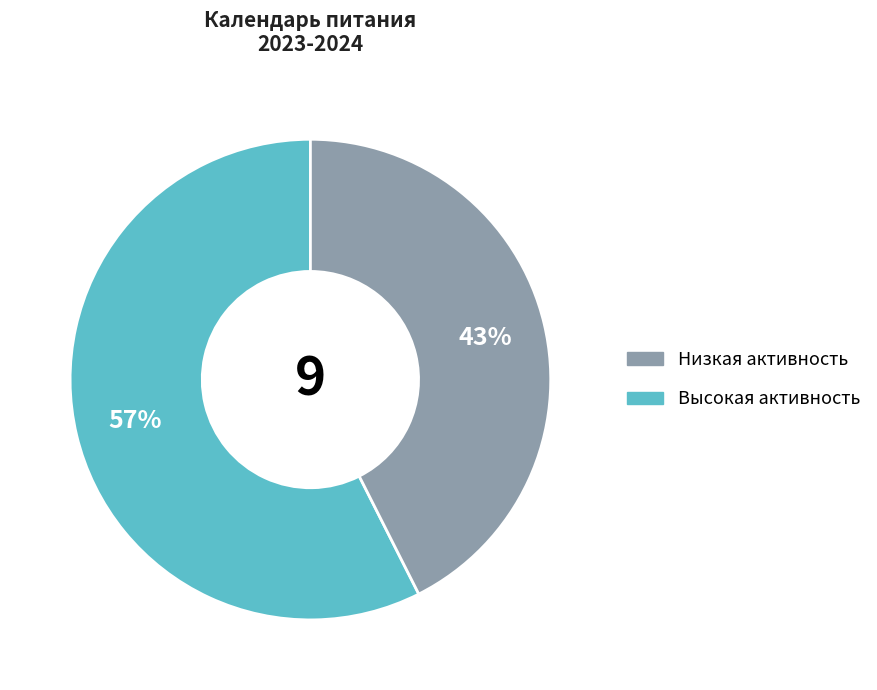

Does any single category account for the majority?

Yes